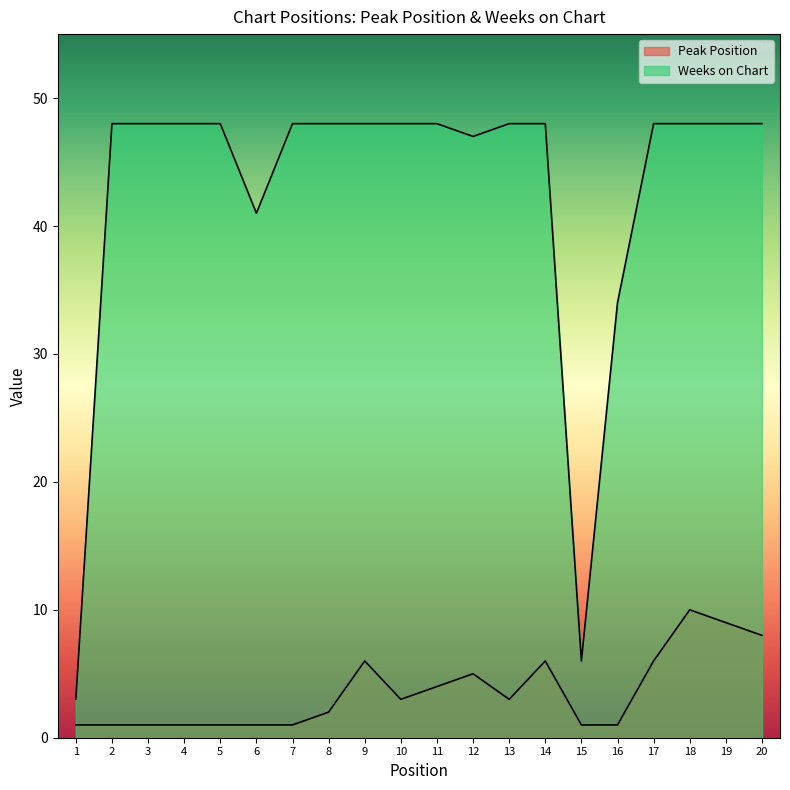

At how many categories does at least one series exceed 30?

18